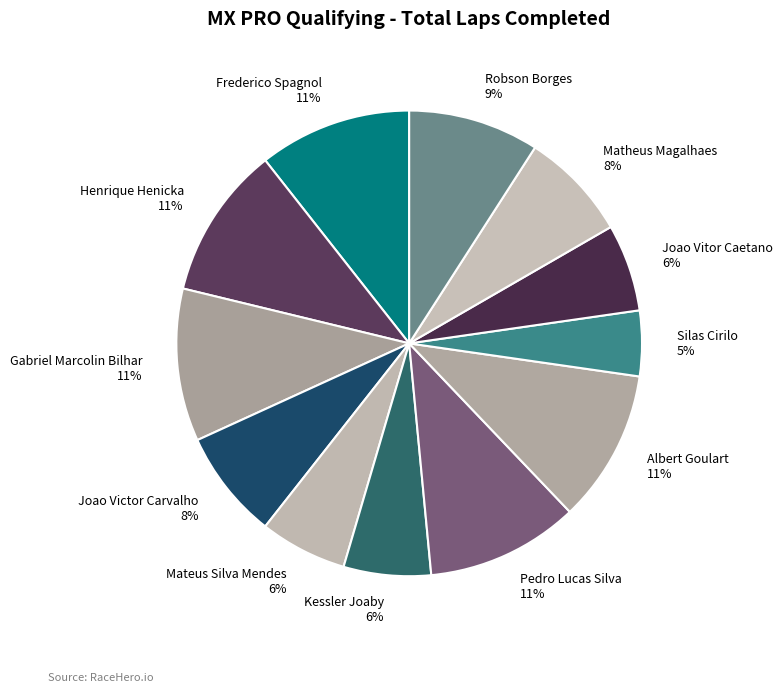

Approximately how many times larger is the value at Henrique Henicka 11% compared to Gabriel Marcolin Bilhar 11%?

1.0